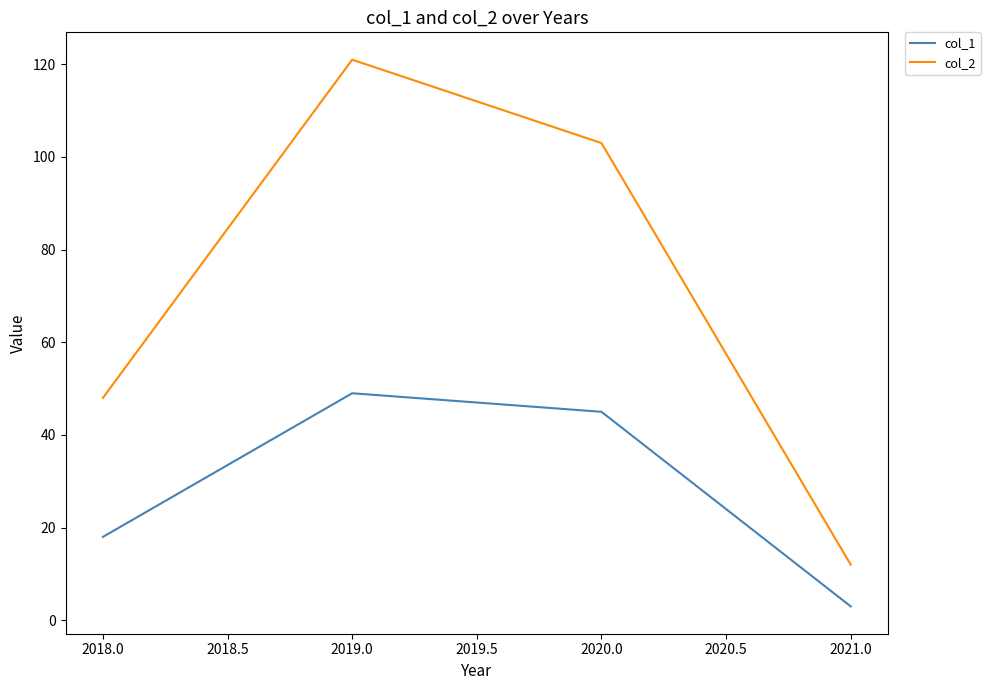

Reading left to right, what are all the values shown in this chart?

col_1: 2018.0=18	2019.0=49	2020.0=45	2021.0=3
col_2: 2018.0=48	2019.0=121	2020.0=103	2021.0=12